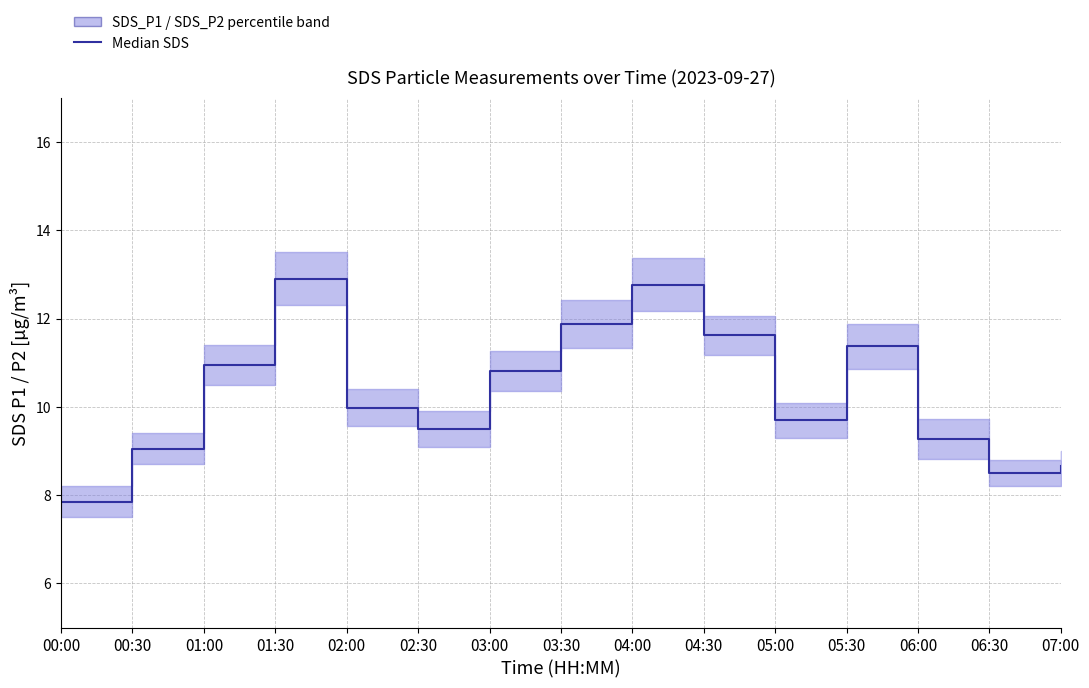

How many interior local valleys (lower than both neighbors) does the data have?

3